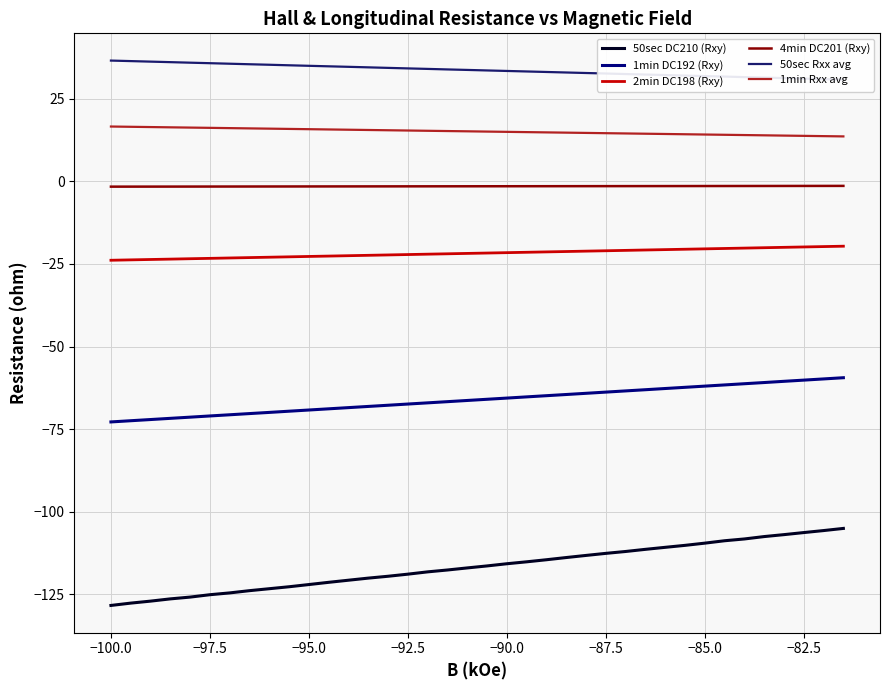

Does the chart display data point markers on the line(s)?

No